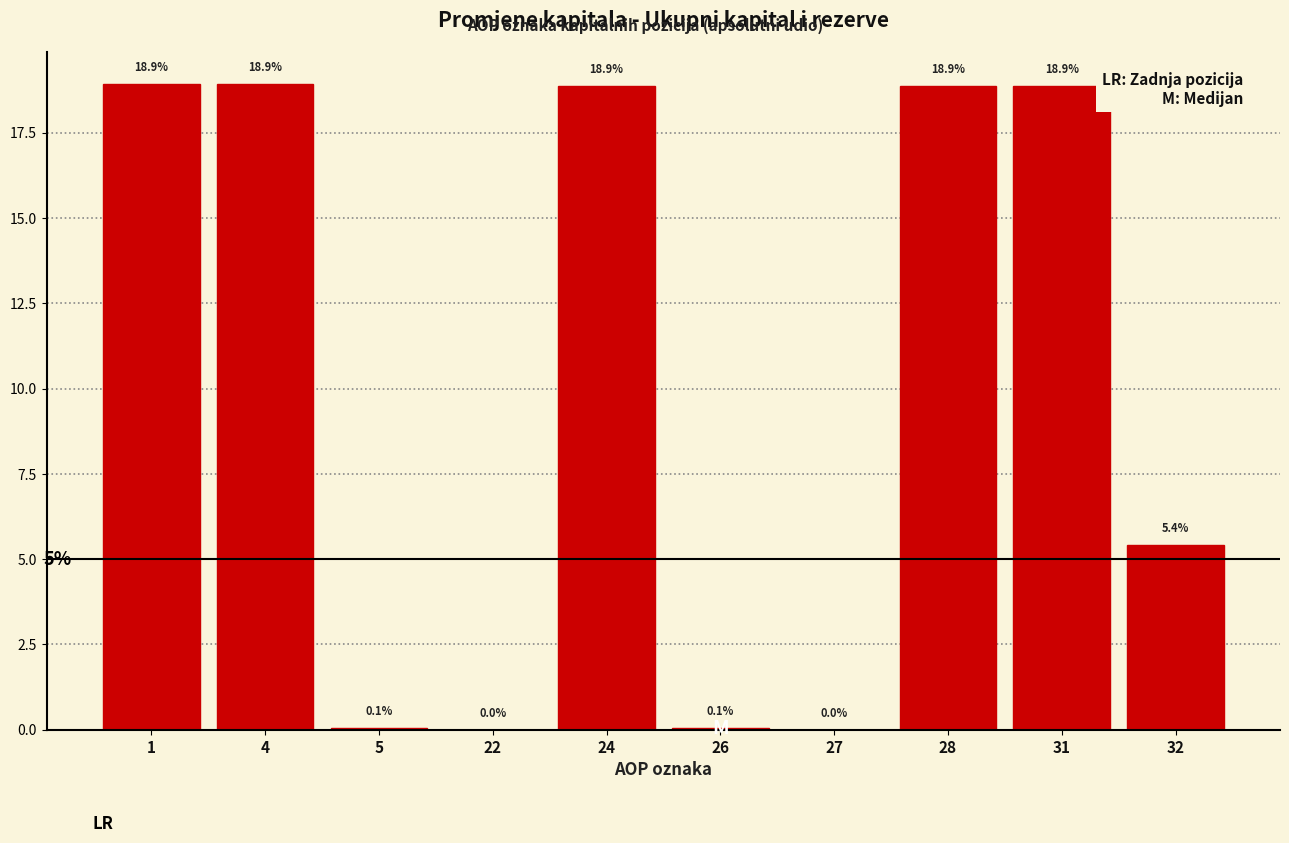

What value does the data have at 32?

5.4